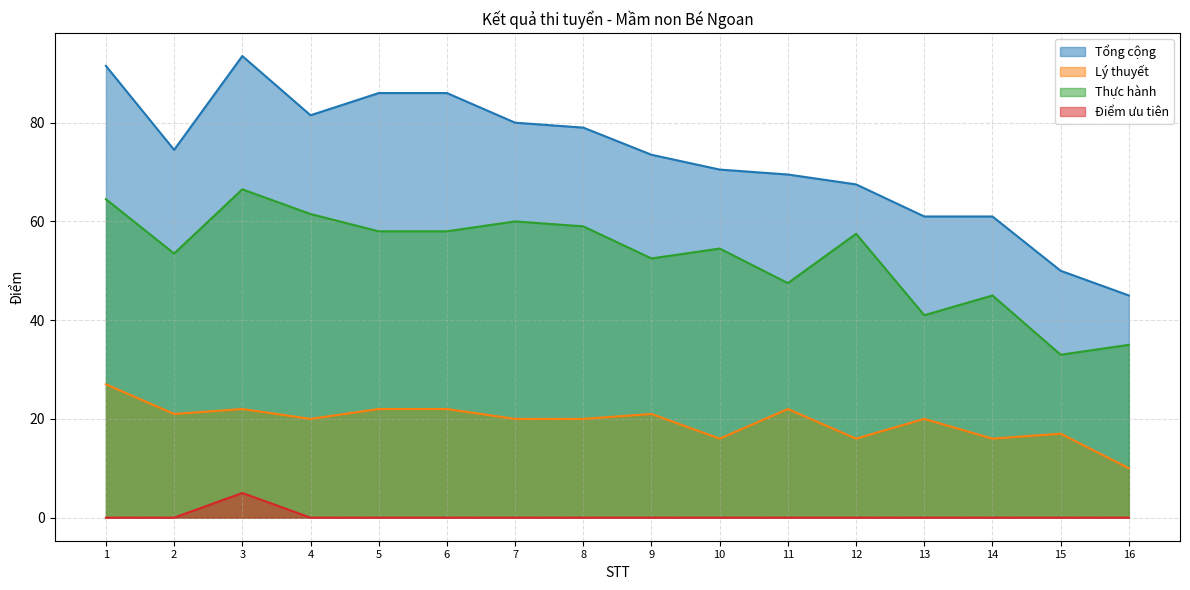

Which series changed the most between 5 and 7?

Tổng cộng